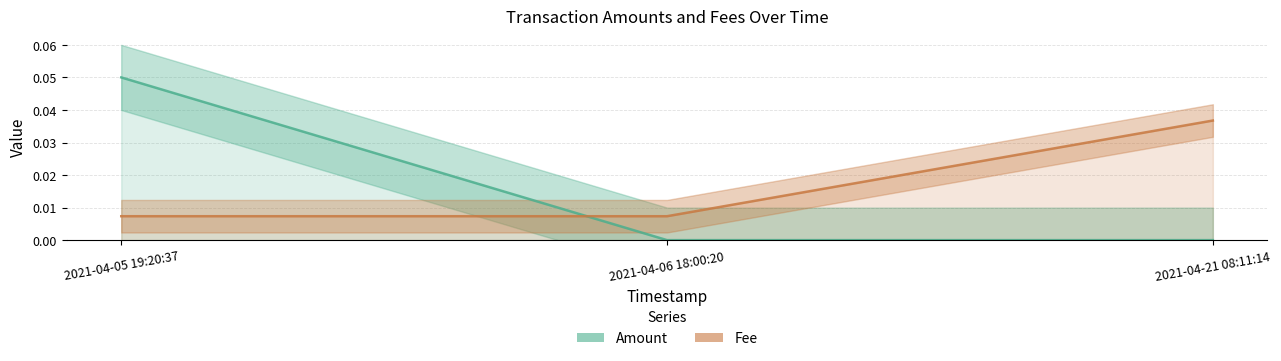

Reading left to right, transcribe all the data shown in this chart.

Amount: 2021-04-05 19:20:37=0.1	2021-04-06 18:00:20=0.0	2021-04-21 08:11:14=0.0
Fee: 2021-04-05 19:20:37=0.0	2021-04-06 18:00:20=0.0	2021-04-21 08:11:14=0.0